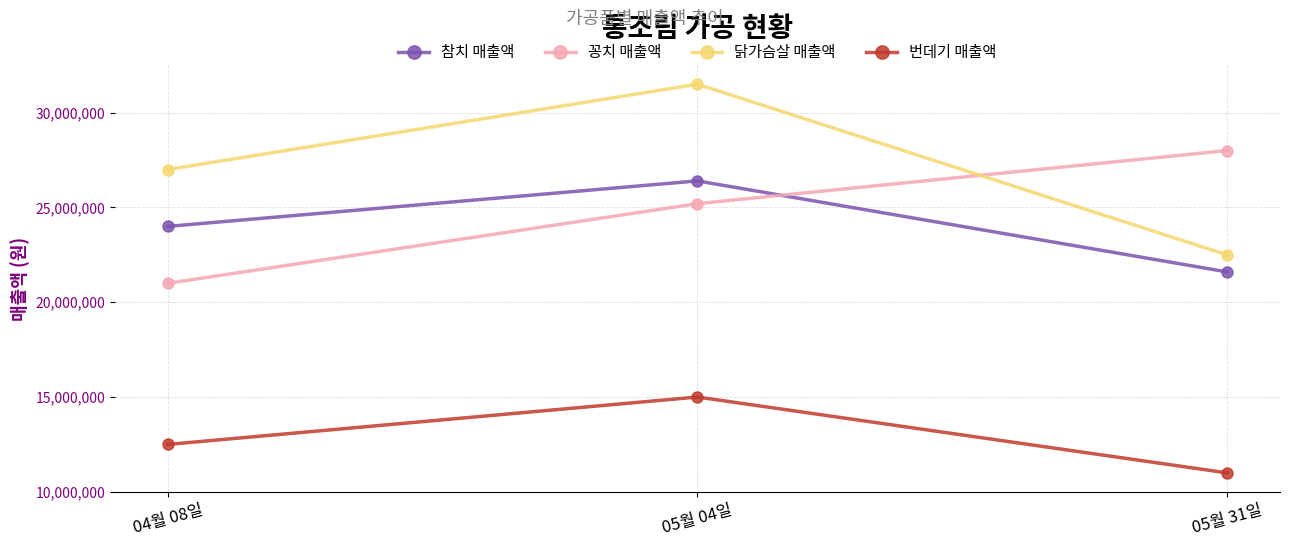

How many data points in 꽁치 매출액 are less than 25200000?

1